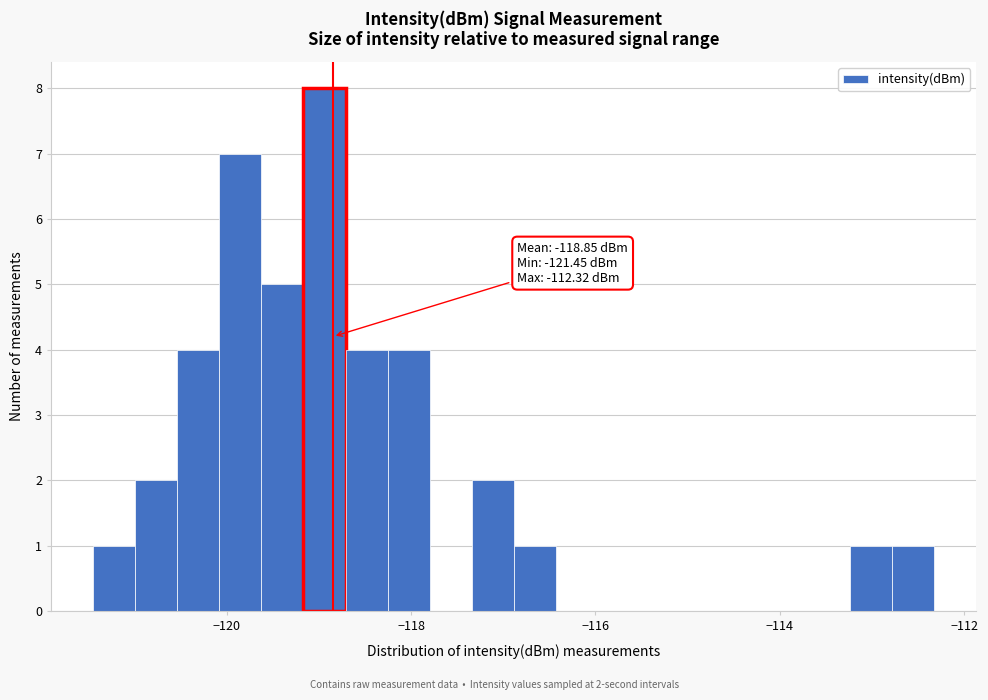

Read against the x-axis, roughly where is the centre of the tallest bar?

-119.0